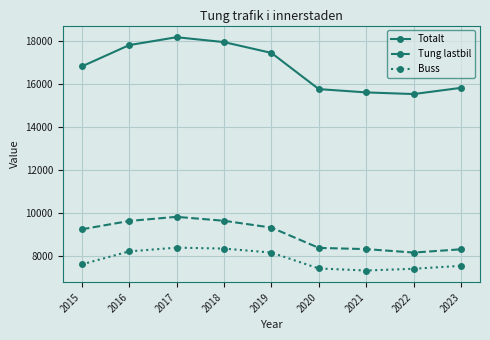

Between 2016 and 2023, which series saw the biggest shift?

Totalt